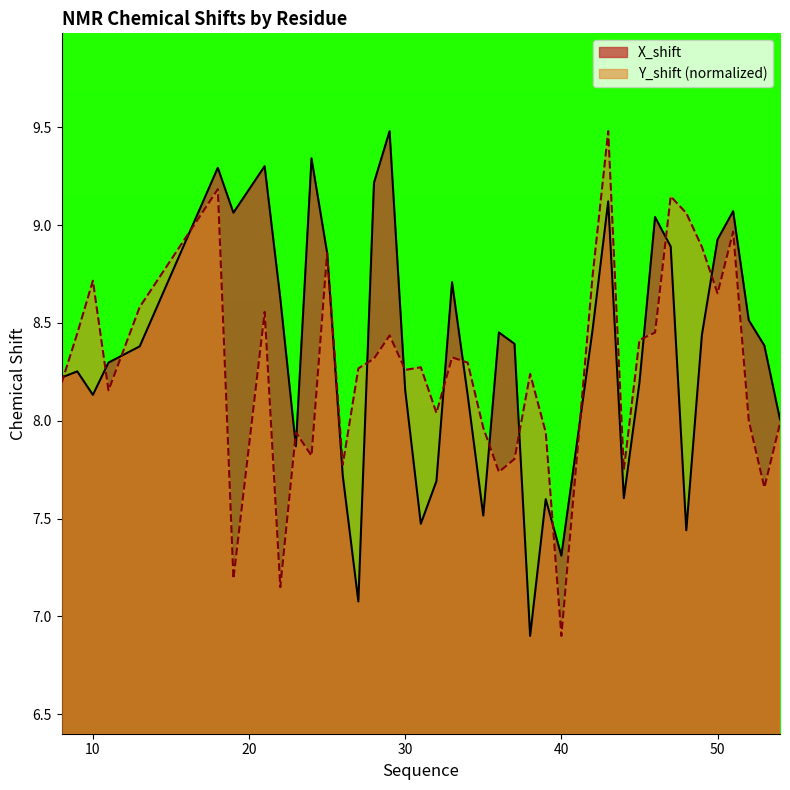

What is the value of the Y_shift point at the 20th from the left?

8.3